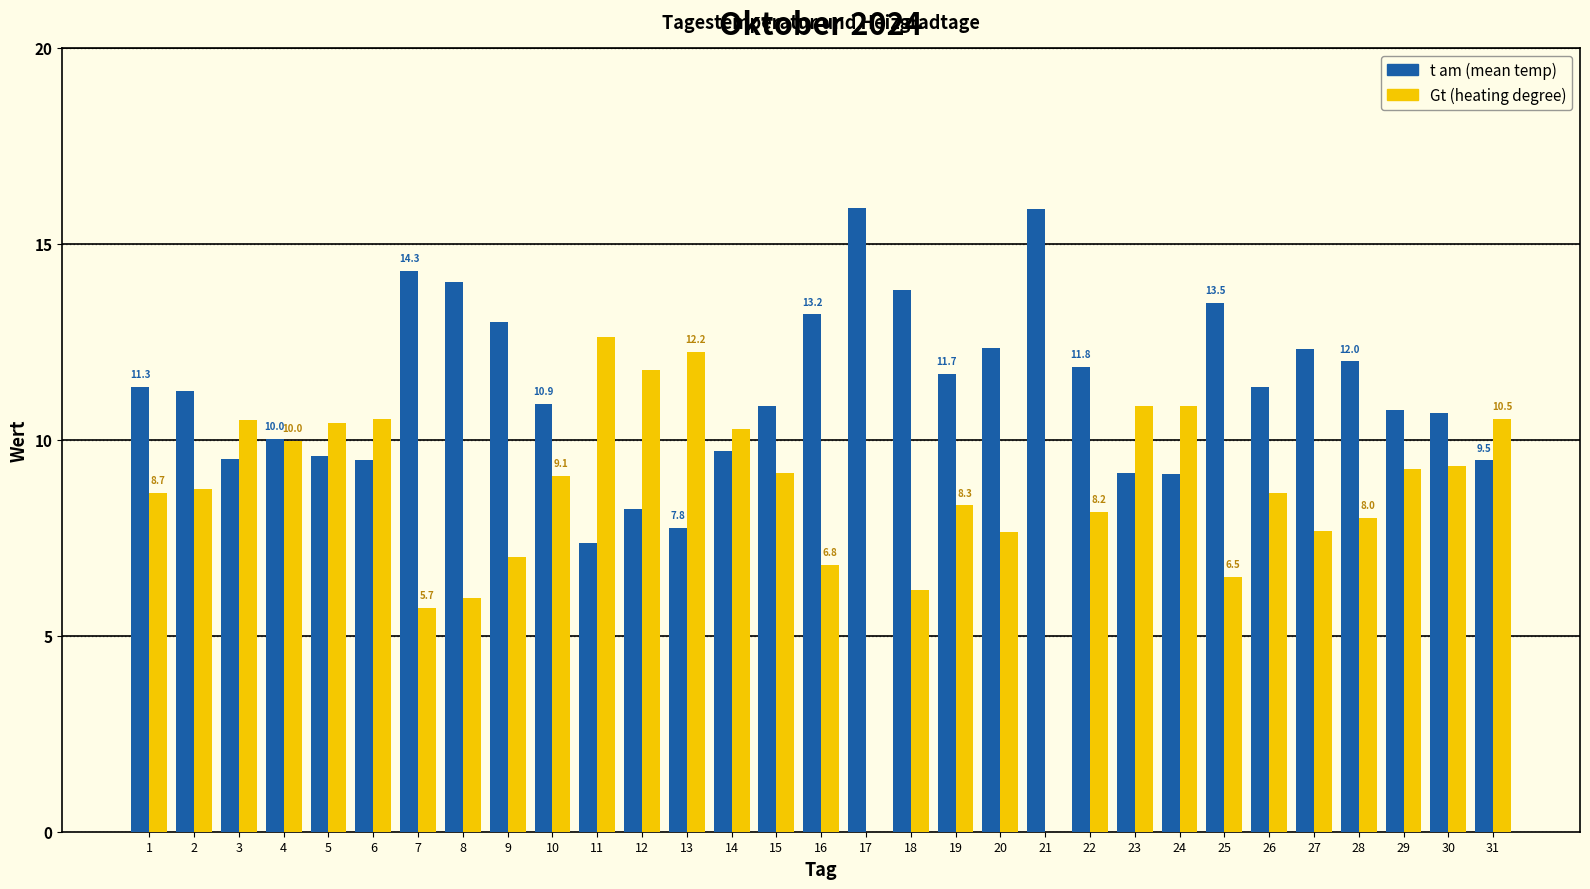

Where does the t am (mean temp) series first go above 11?

1